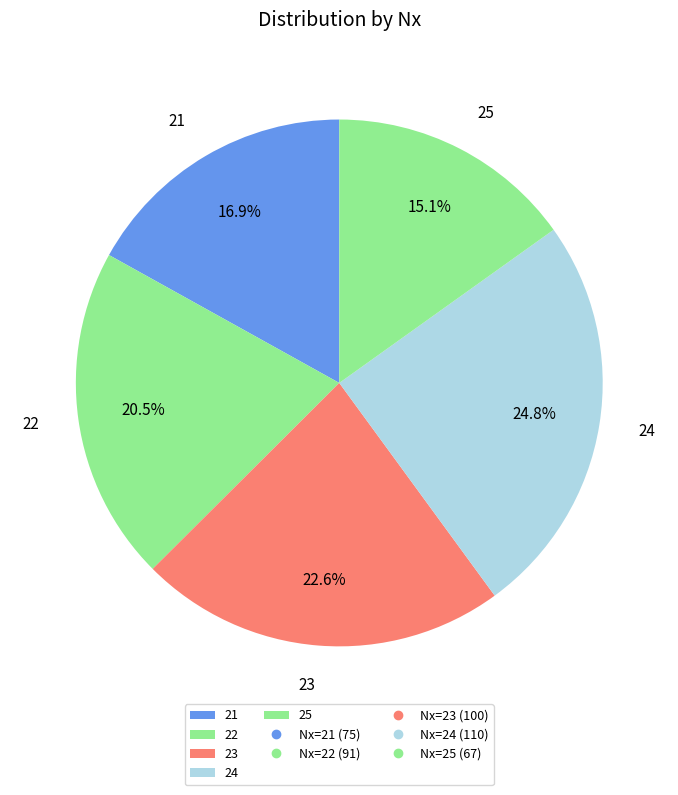

Rank the categories by value from highest to lowest.

24, 23, 22, 21, 25